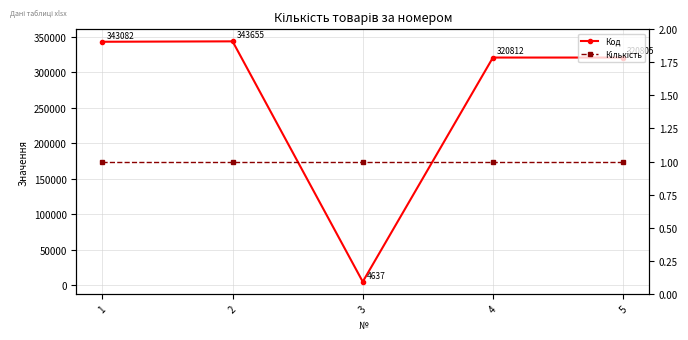

At which label does Код first exceed 320812?

1